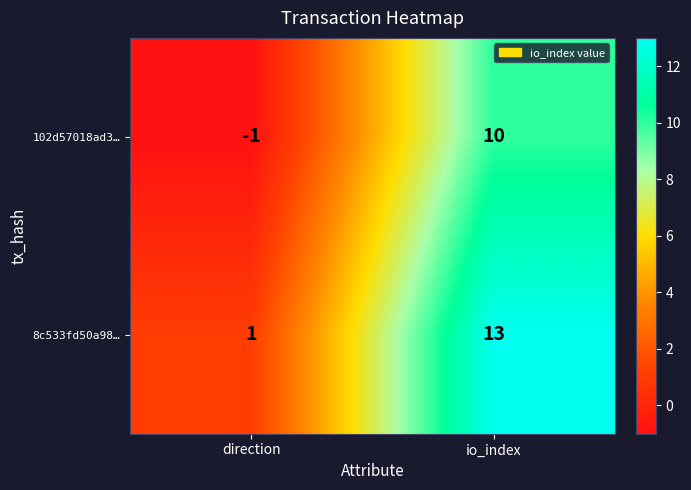

Reading left to right, transcribe all the data shown in this chart.

102d57018ad3…: -1	10
8c533fd50a98…: 1	13